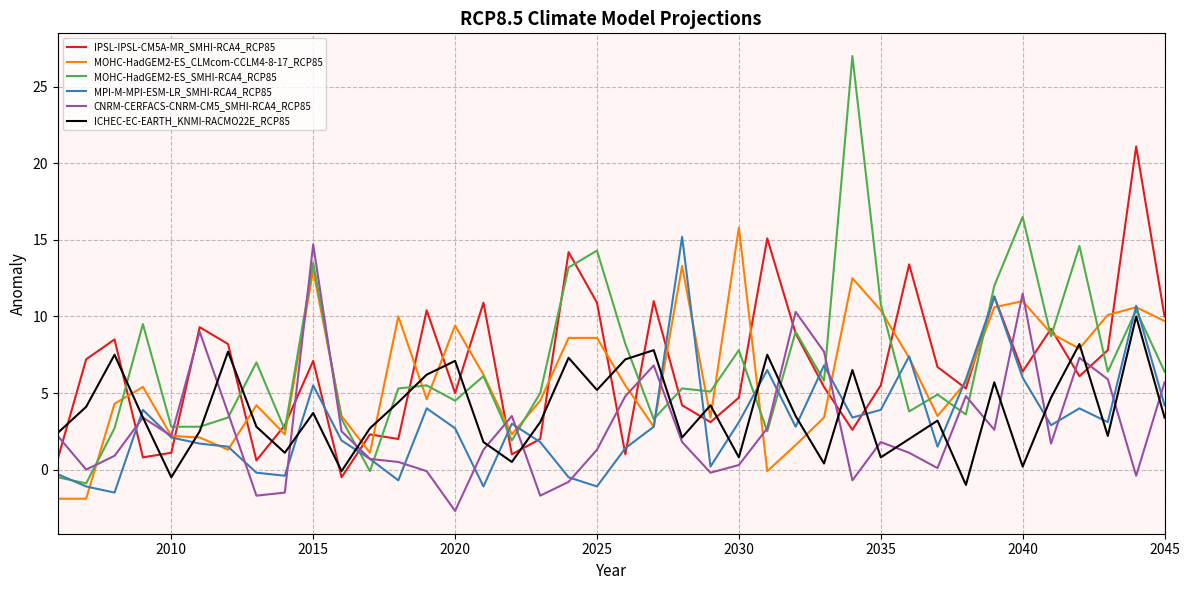

Which series has the largest total across all categories?

MOHC-HadGEM2-ES_SMHI-RCA4_RCP85